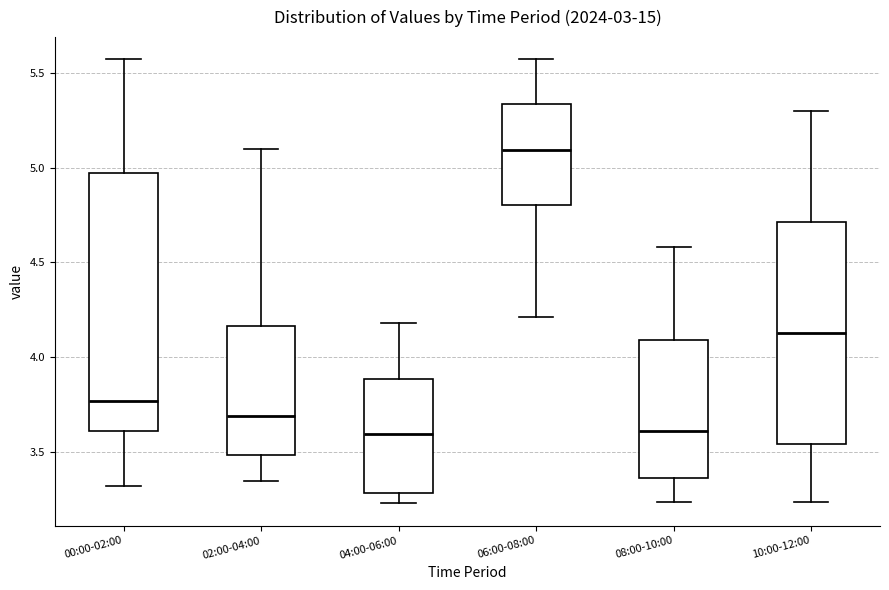

Reading left to right, read every box against the y-axis: the position of its median line, the range the box covers, and the ends of its whiskers. The values are not printed on the chart, so give them approximately, as read against the axis.

00:00-02:00: median 3.75, box 3.60 to 4.95, whiskers 3.30 to 5.55
02:00-04:00: median 3.70, box 3.50 to 4.15, whiskers 3.35 to 5.10
04:00-06:00: median 3.60, box 3.30 to 3.90, whiskers 3.25 to 4.20
06:00-08:00: median 5.10, box 4.80 to 5.35, whiskers 4.20 to 5.55
08:00-10:00: median 3.60, box 3.35 to 4.10, whiskers 3.25 to 4.60
10:00-12:00: median 4.15, box 3.55 to 4.70, whiskers 3.25 to 5.30